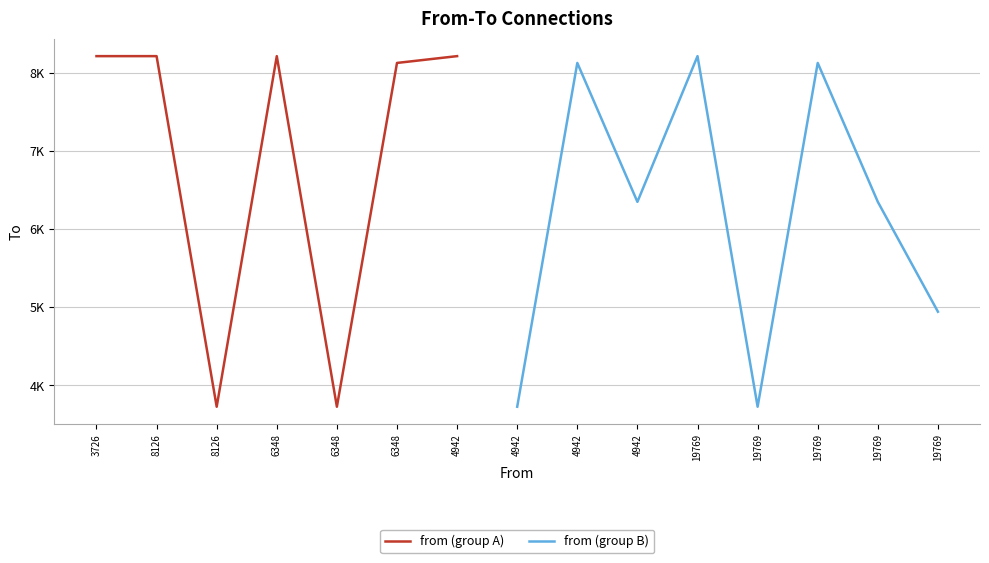

Rank the categories by value from highest to lowest.

3726, 8126, 6348, 4942, 19769, 6348, 4942, 19769, 4942, 19769, 19769, 8126, 6348, 4942, 19769